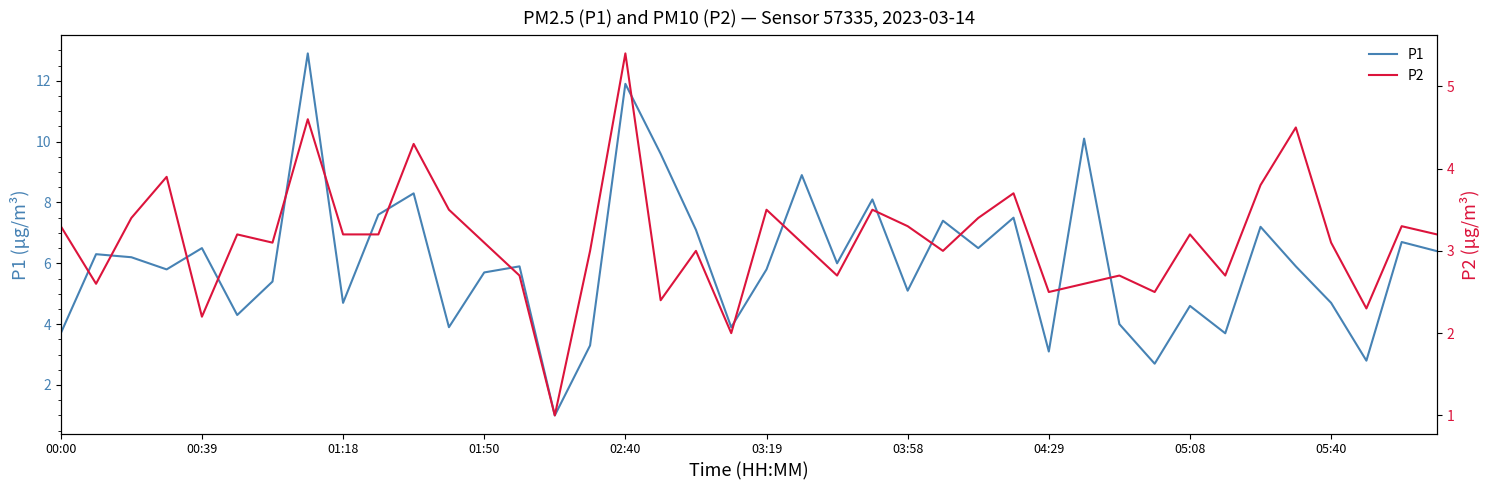

At which category does the chart reach its minimum across all series?

14